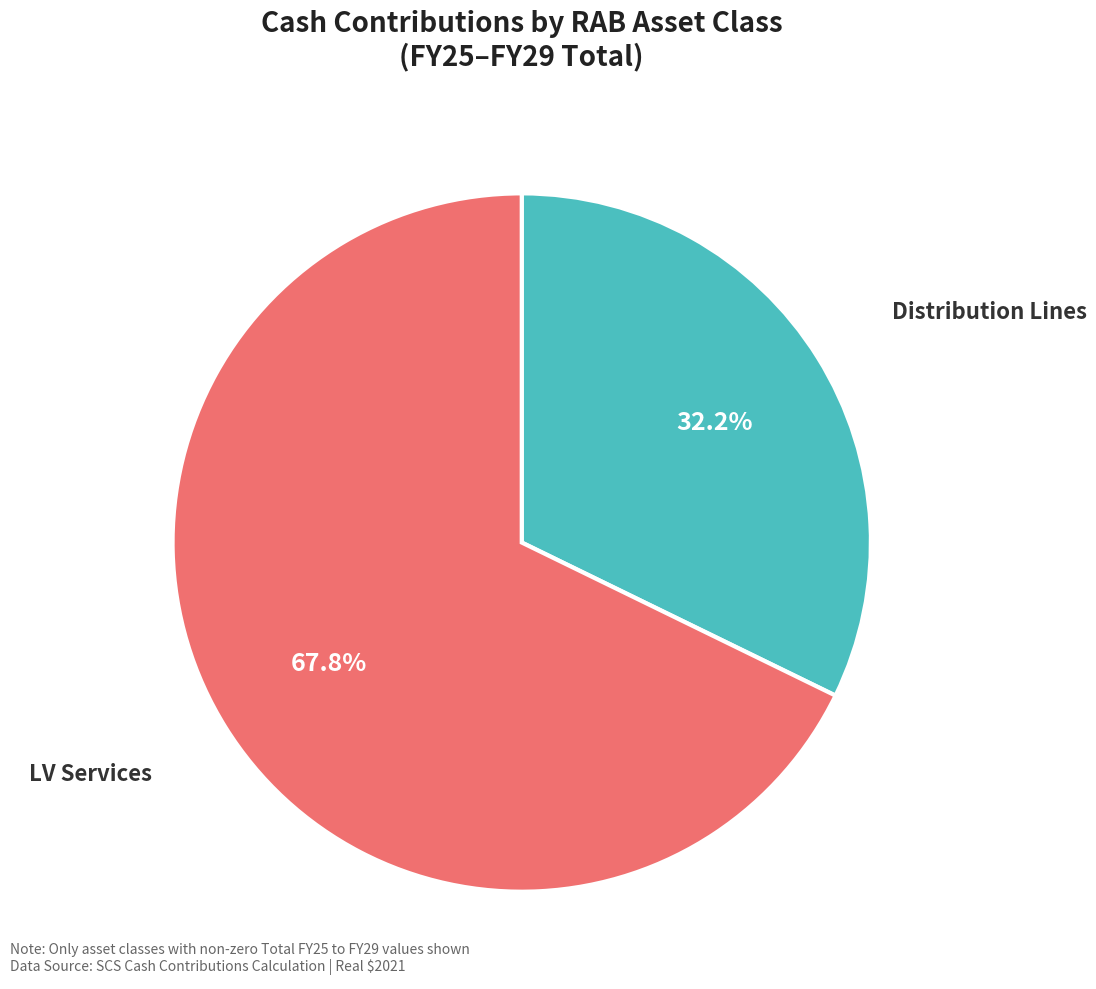

Is there any slice that represents more than half of the pie?

Yes